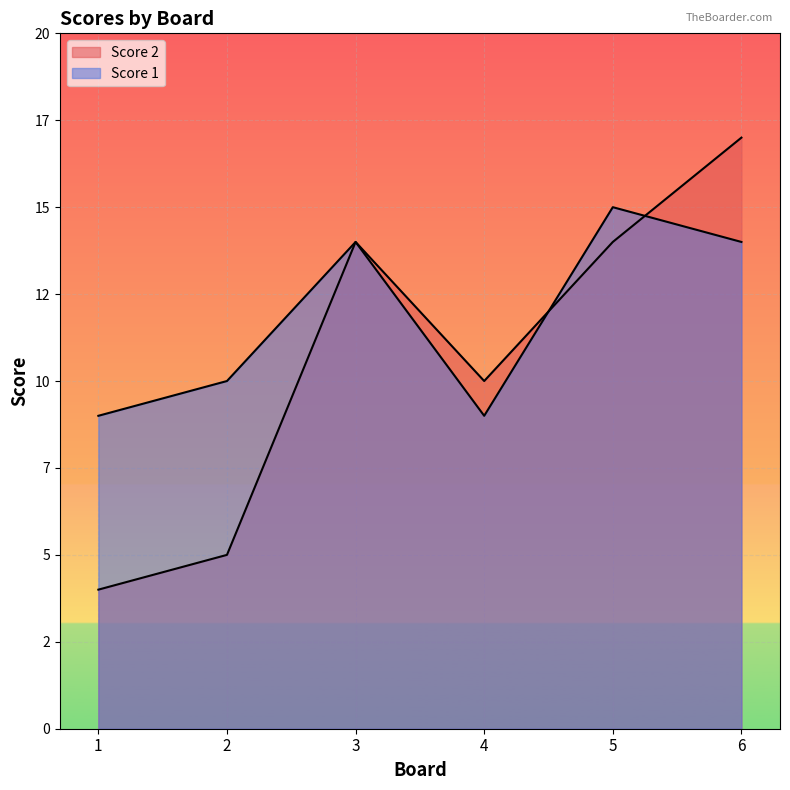

How many interior local peaks does the Score 2 series have?

1